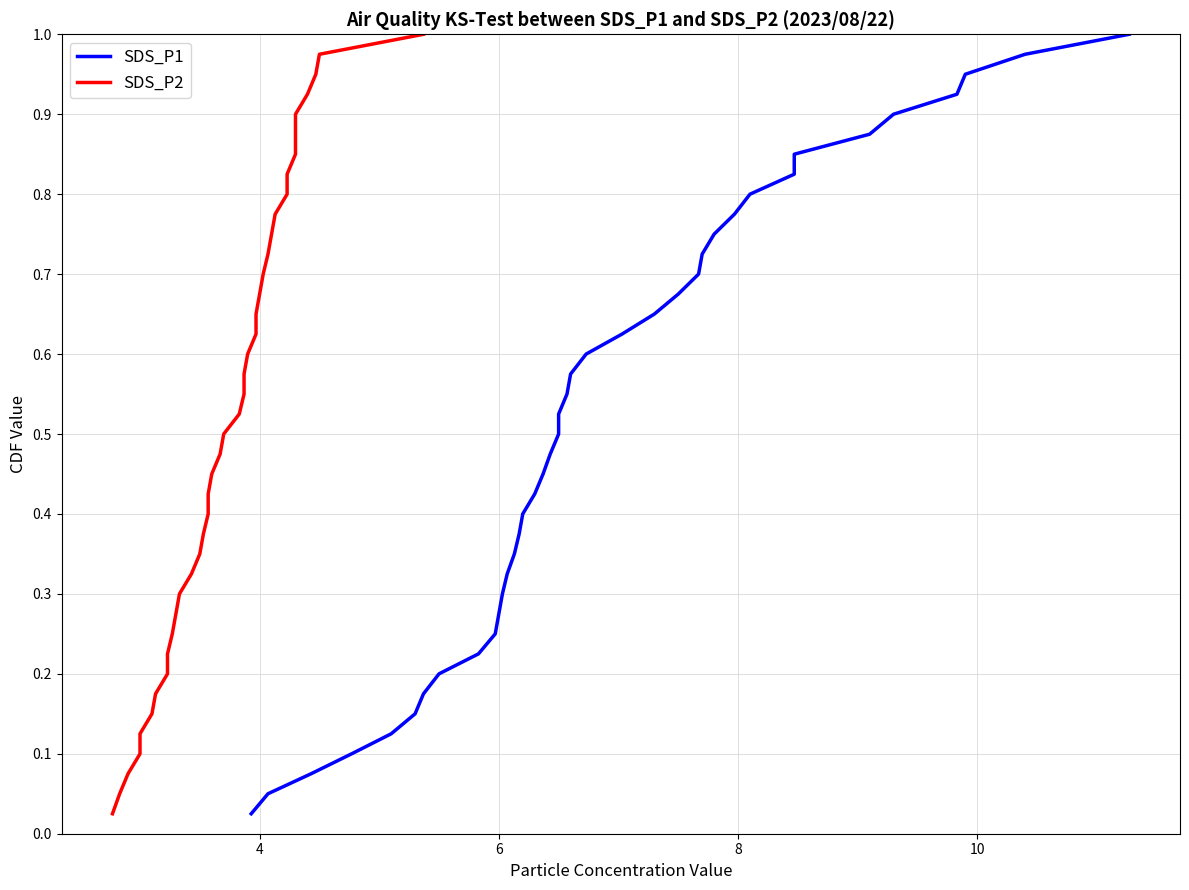

True or false: SDS_P2 and SDS_P1 cross at least once.

False